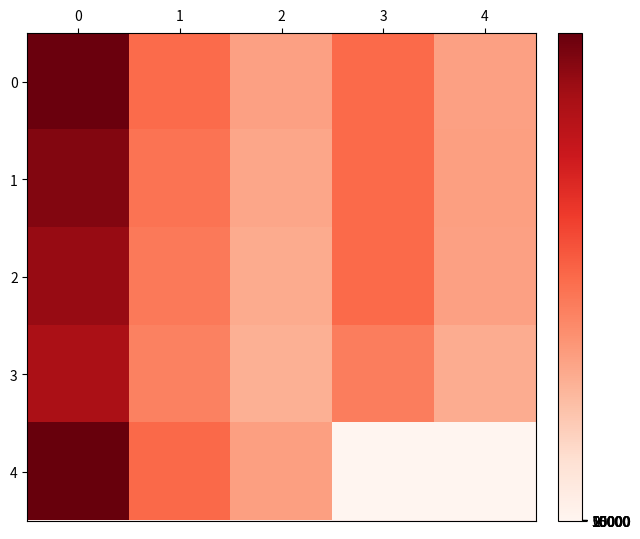

Rank the series at 3 from highest to lowest value.

row_1, row_2, row_0, row_3, row_4